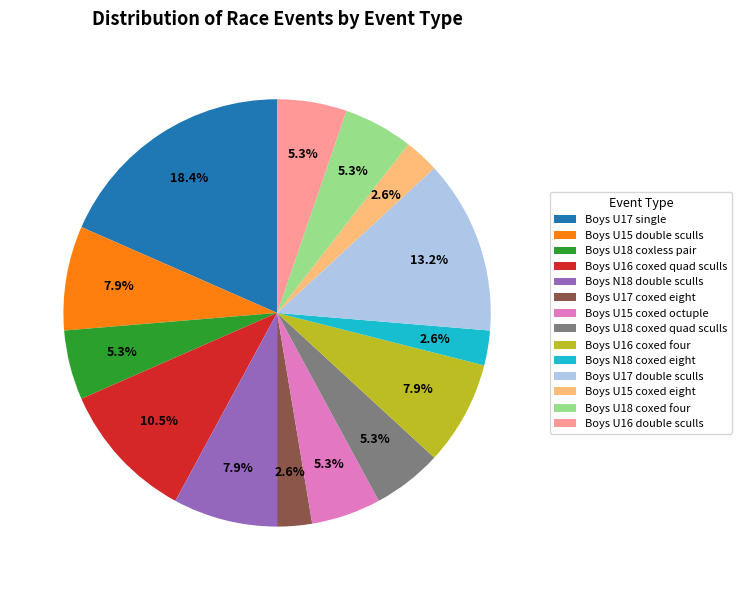

Which has a higher value, Boys U17 single or Boys U16 coxed four?

Boys U17 single